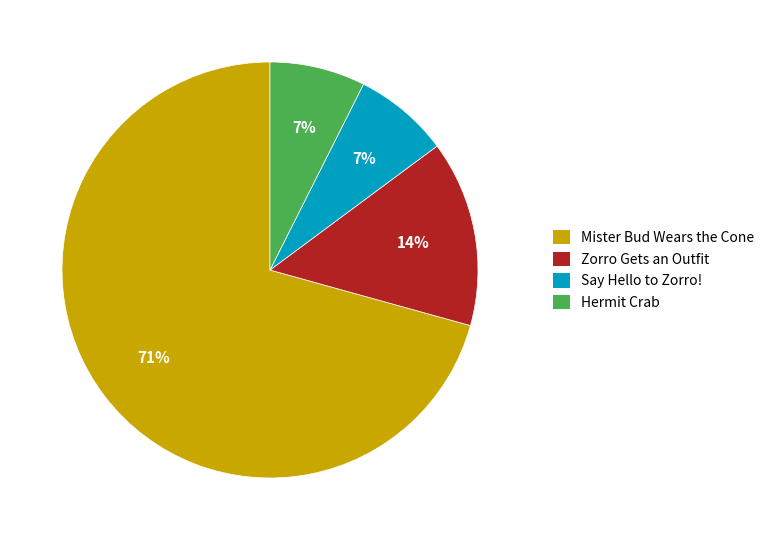

To the nearest percent, what percentage of the pie is Say Hello to Zorro!?

7%